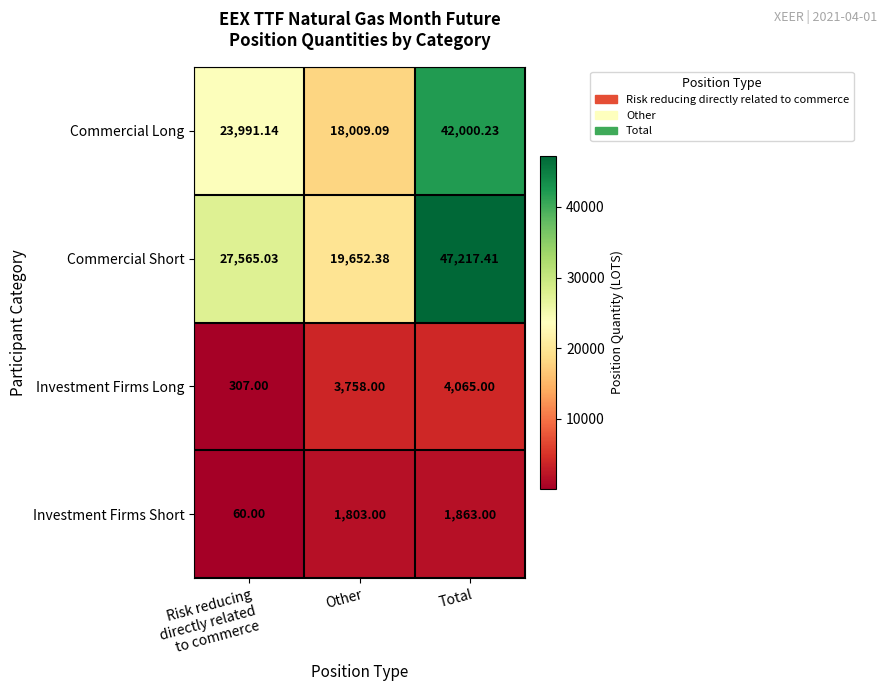

How many distinct data groups are displayed?

4